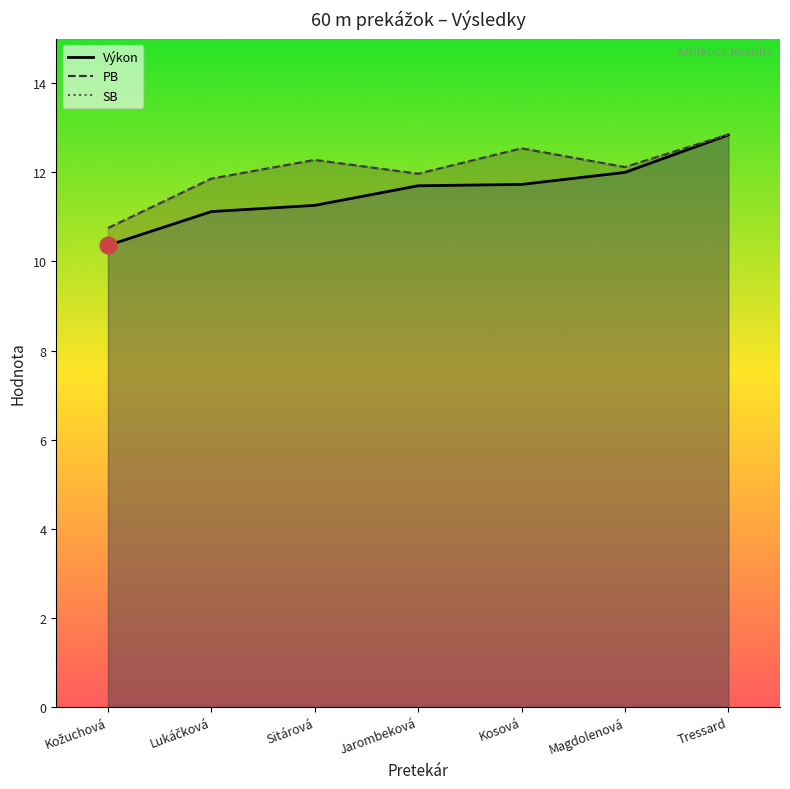

What value does the PB series have at Sitárová?

12.3